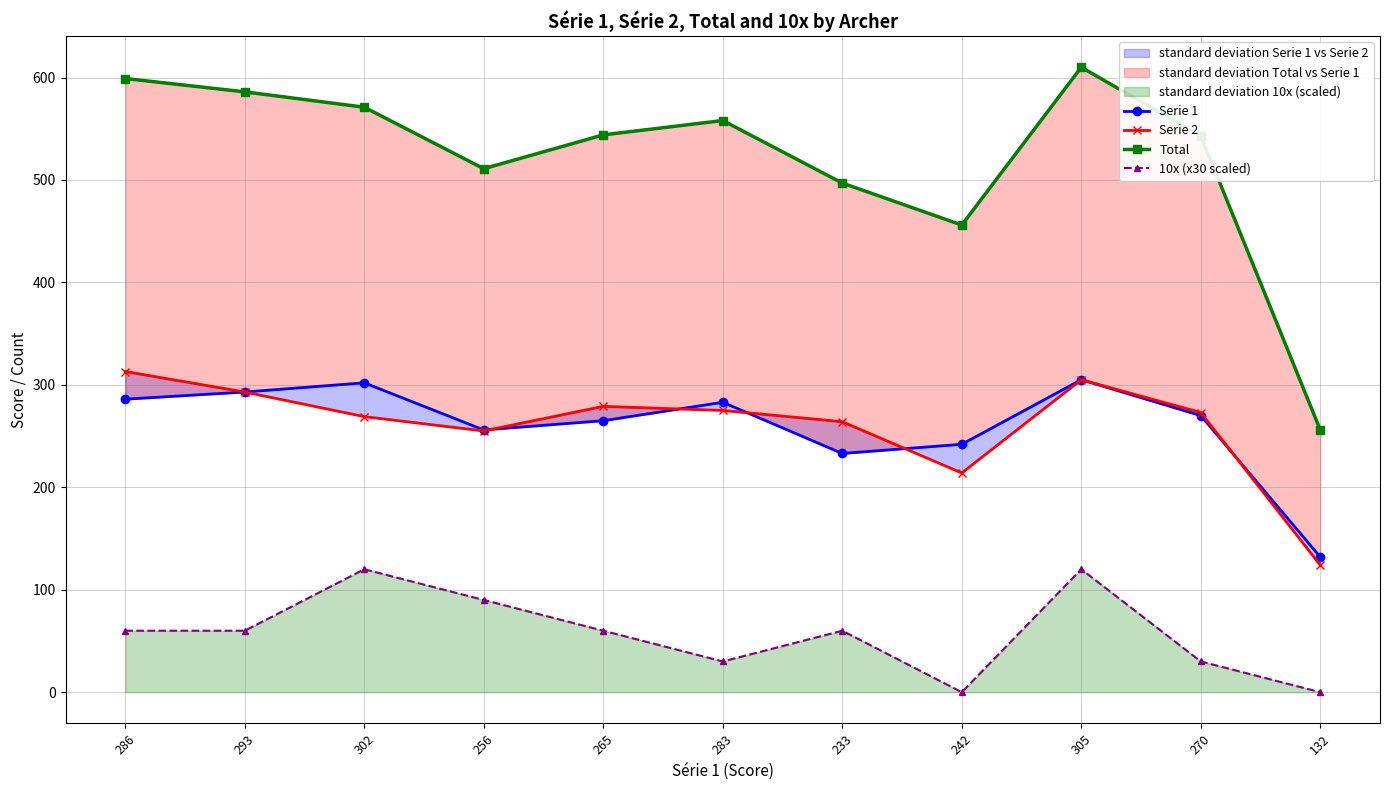

Is this an area chart (filled region under the line)?

No